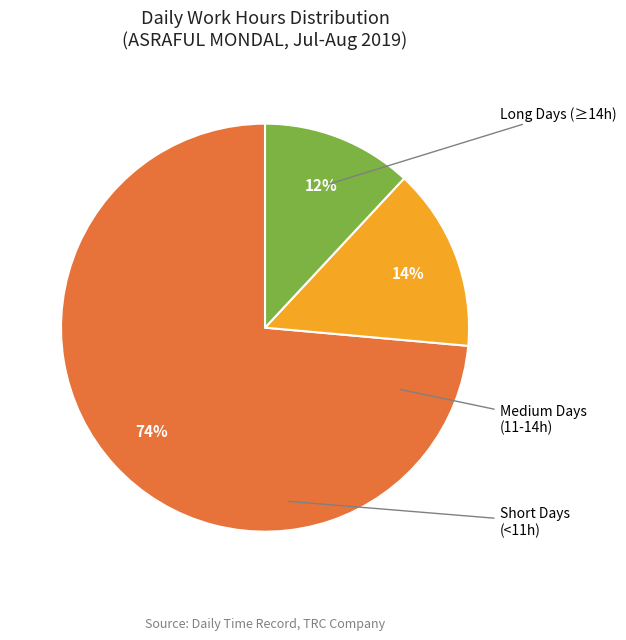

Is there a majority slice in this chart?

Yes